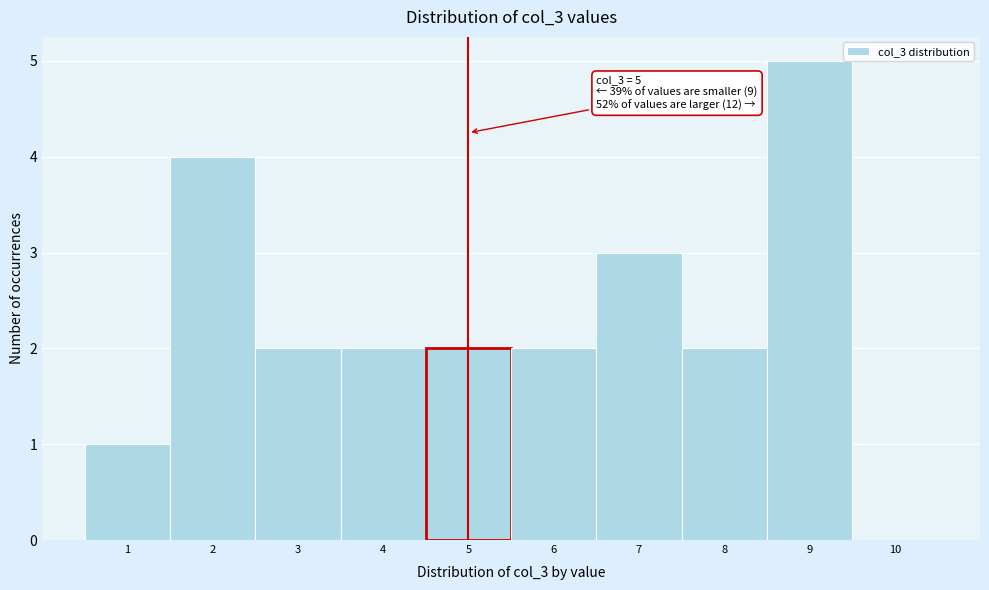

Which range on the x-axis has the tallest bar?

8.5 to 9.5